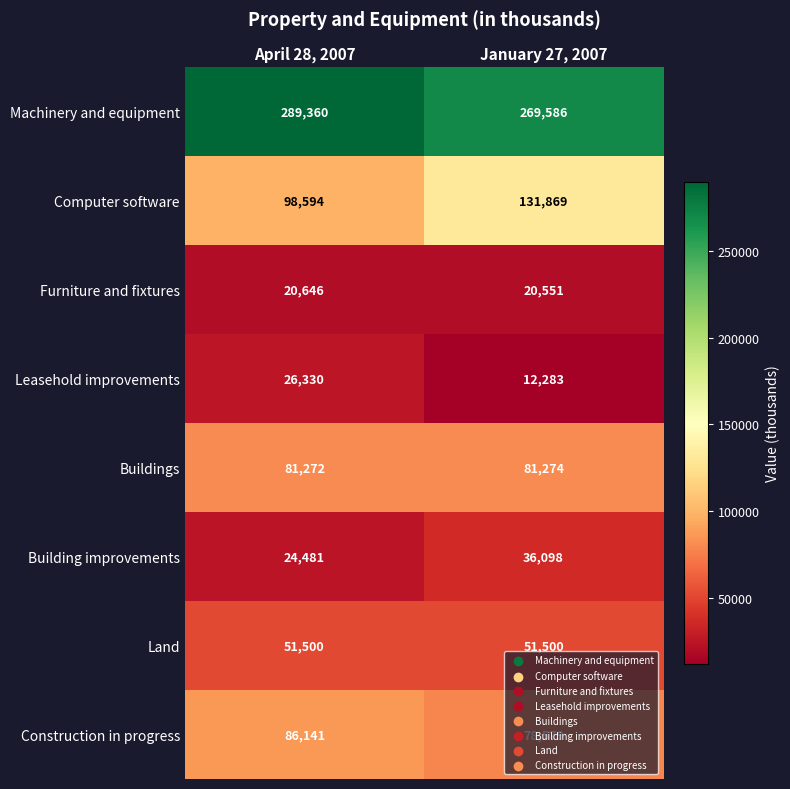

Which series has the largest total across all categories?

Machinery and equipment